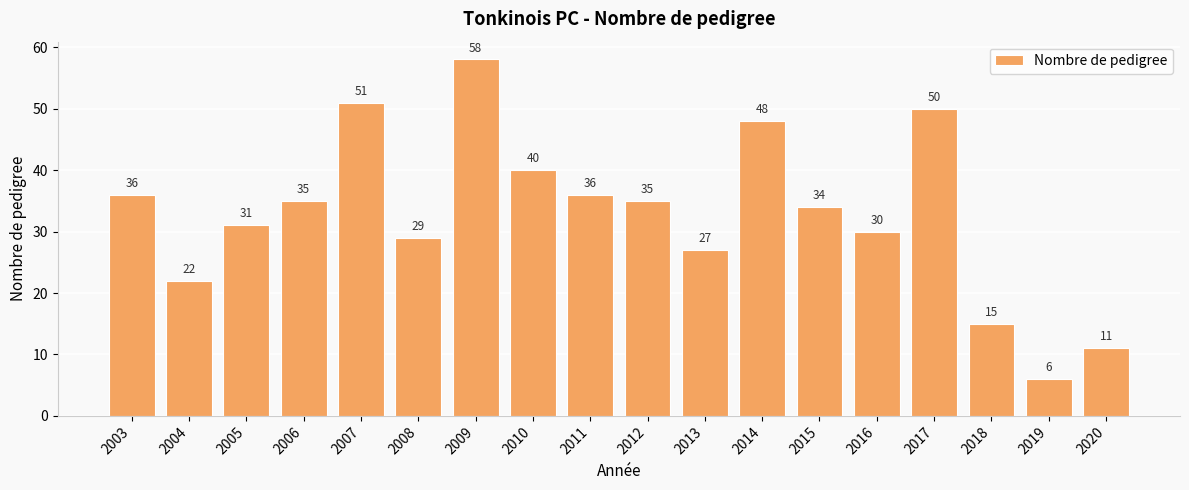

Reading left to right, what are all the values shown in this chart?

36	22	31	35	51	29	58	40	36	35	27	48	34	30	50	15	6	11